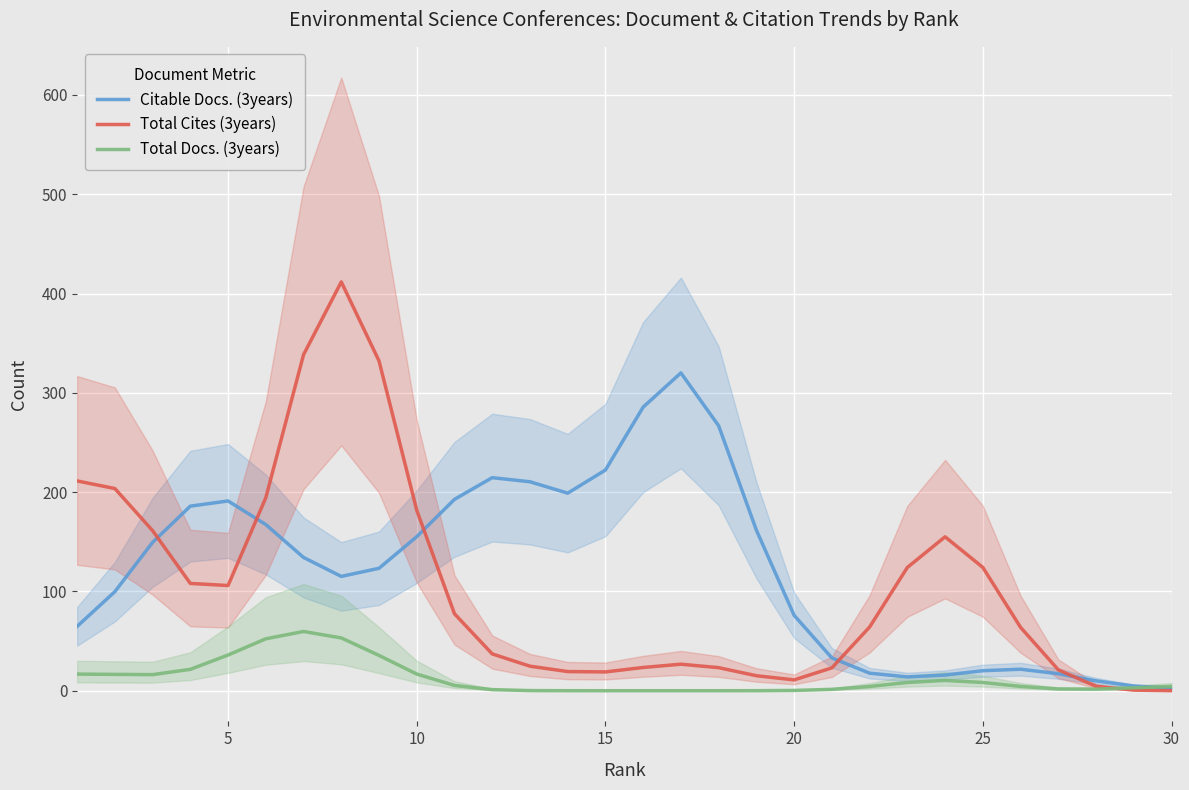

The Total Cites (3years) series shows 0.1 at 30. True or false?

True